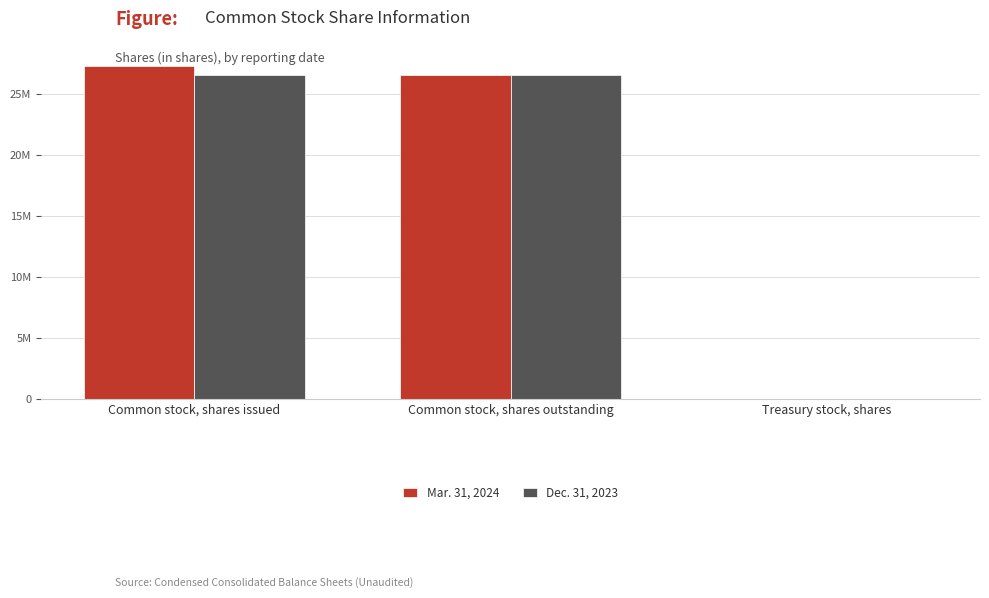

What are all the series names shown in the legend?

Mar. 31, 2024, Dec. 31, 2023